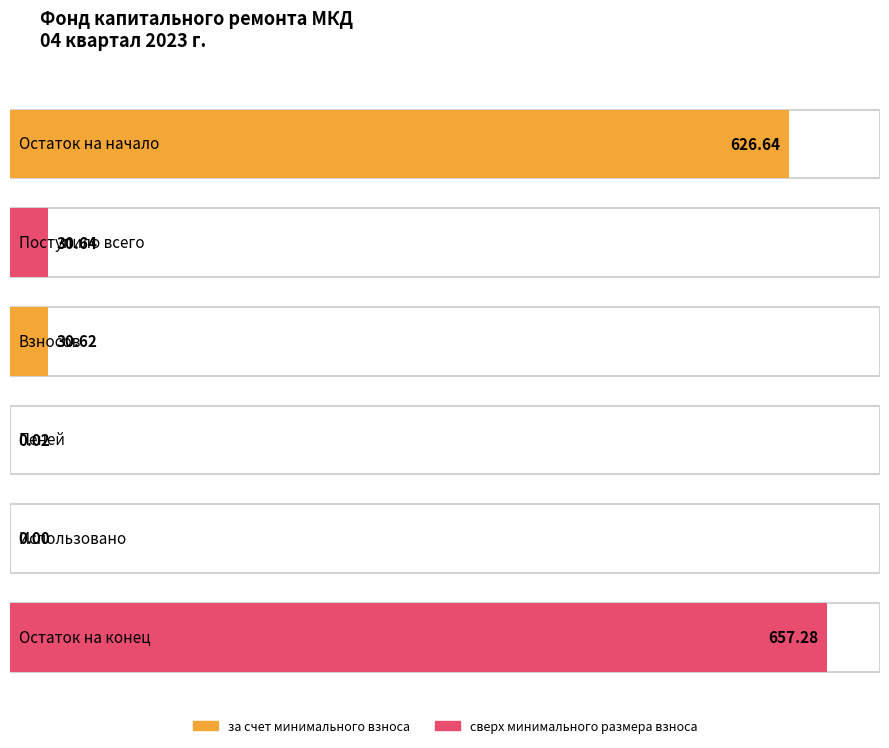

Are the bars horizontal?

Yes